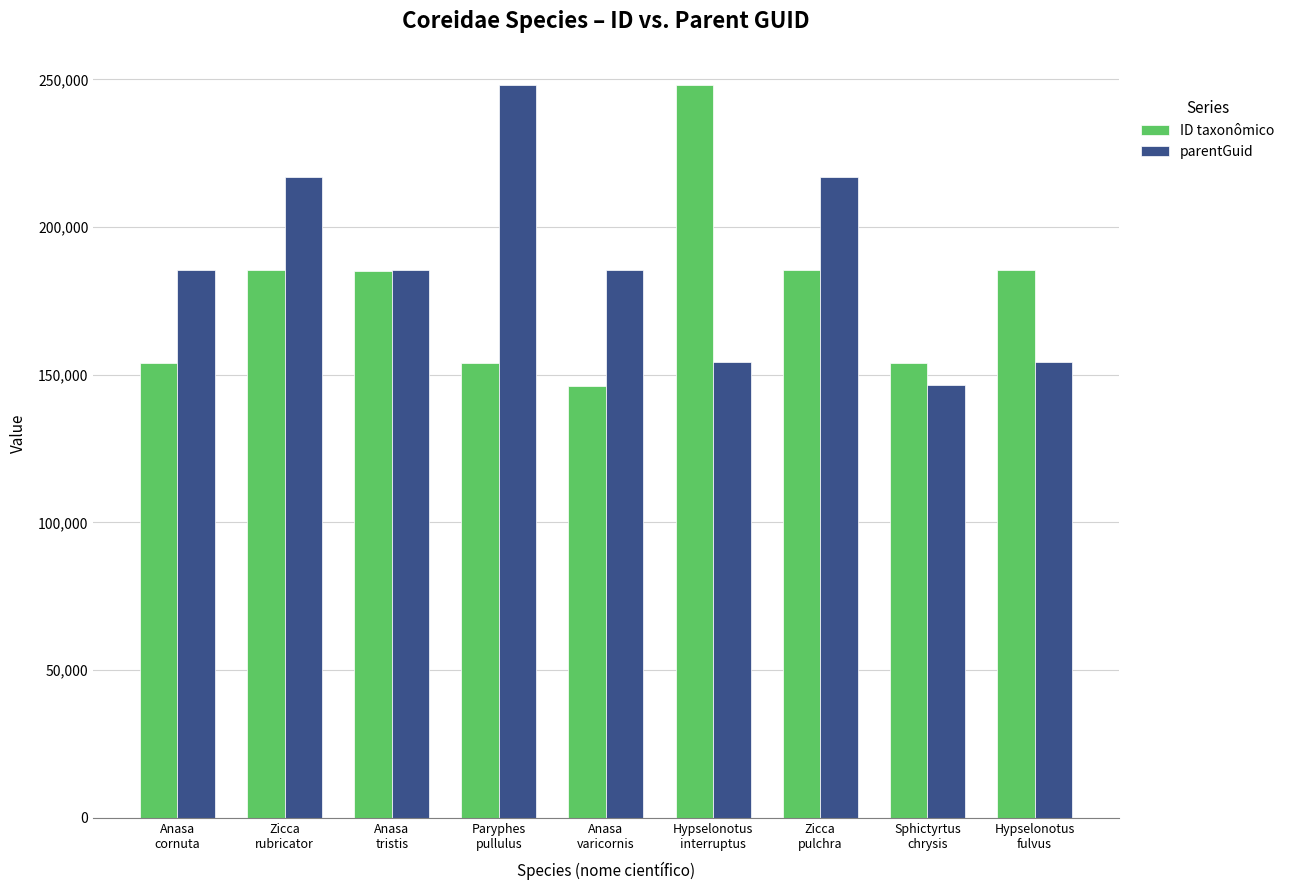

At how many categories does at least one series exceed 184231?

8